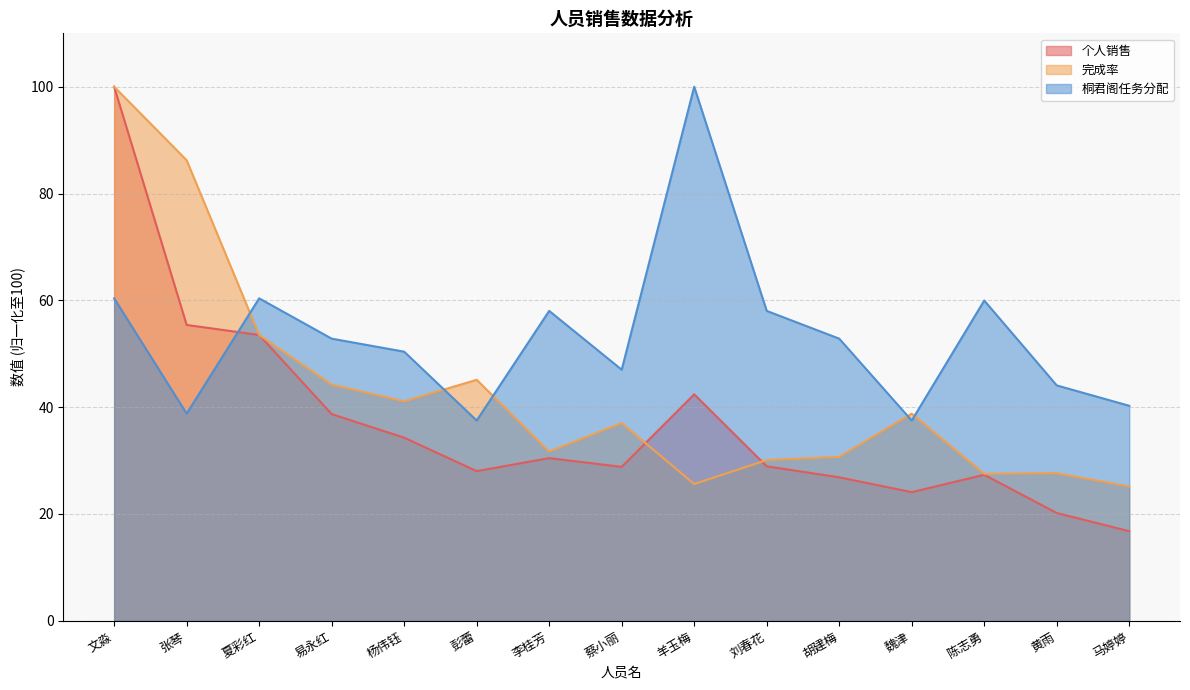

True or false: 完成率 and 个人销售 cross at least once.

True